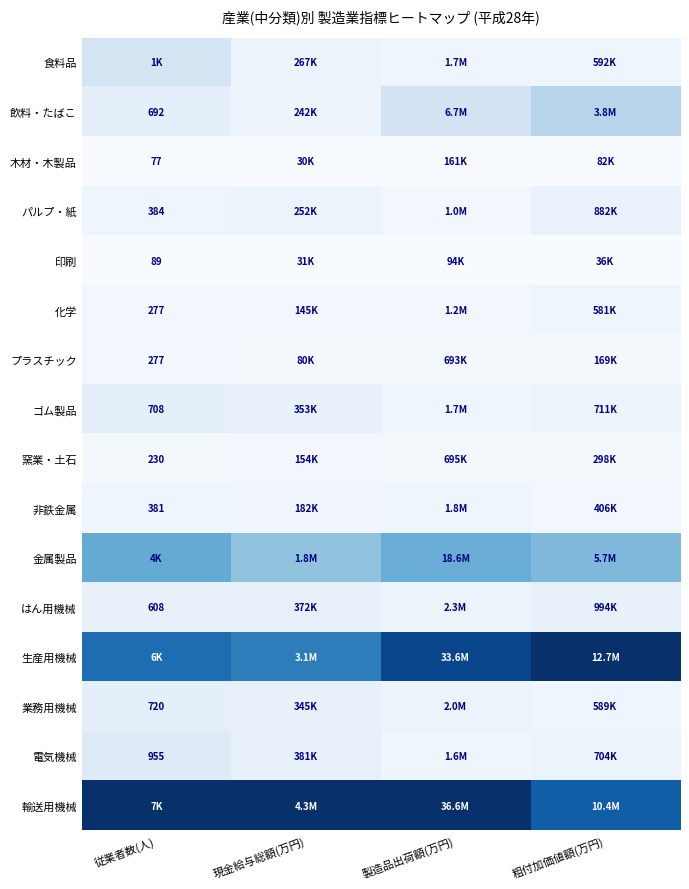

At how many categories does at least one series exceed 0?

4